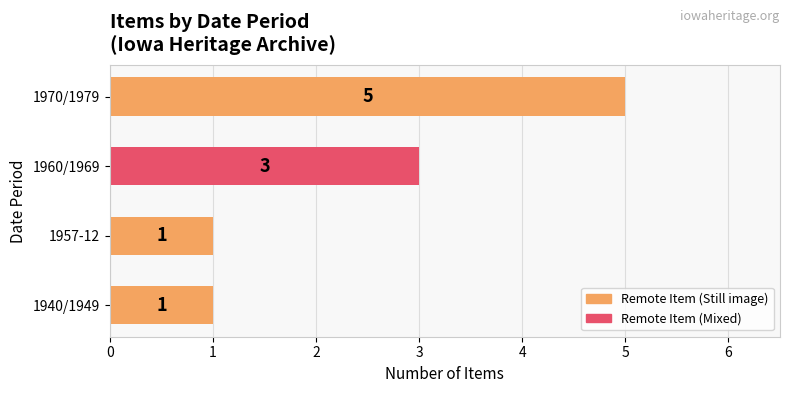

The chart shows a value of 1 at 1957-12. True or false?

True